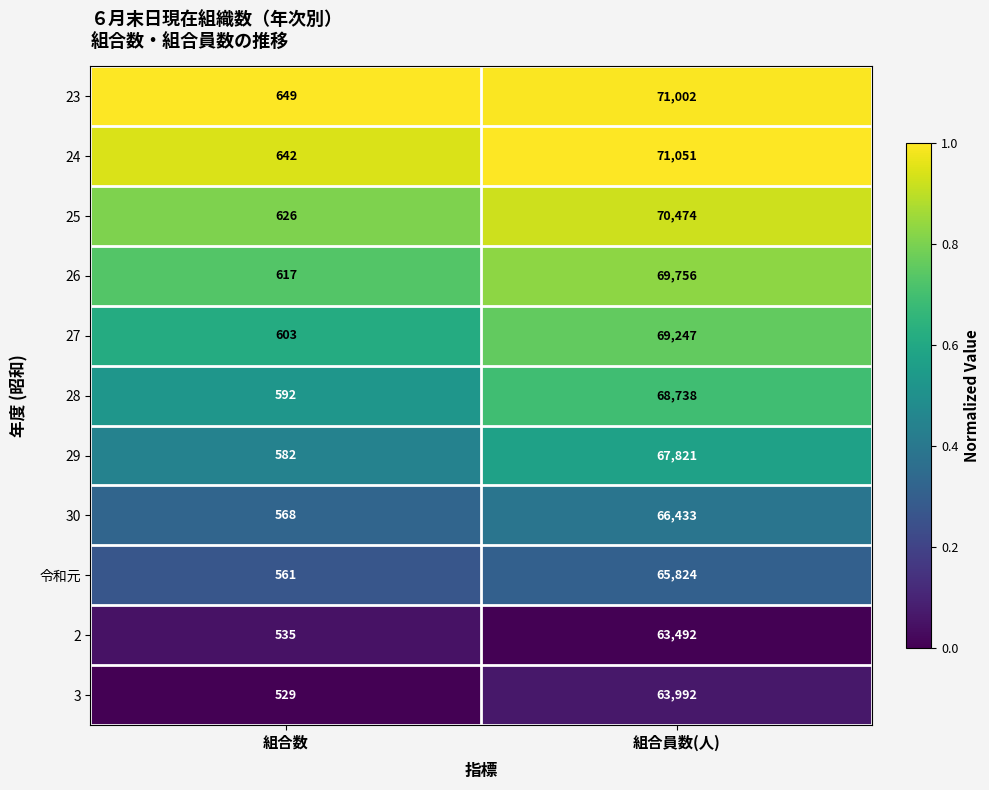

List the series in order of their peak value, highest first.

24, 23, 25, 26, 27, 28, 29, 30, 令和元, 3, 2